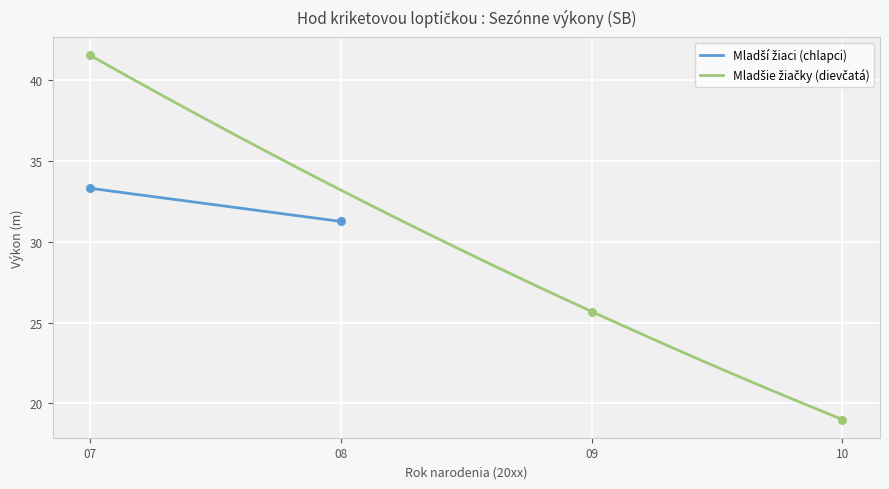

Which series contains the highest Y value?

Mladšie žiačky (dievčatá)